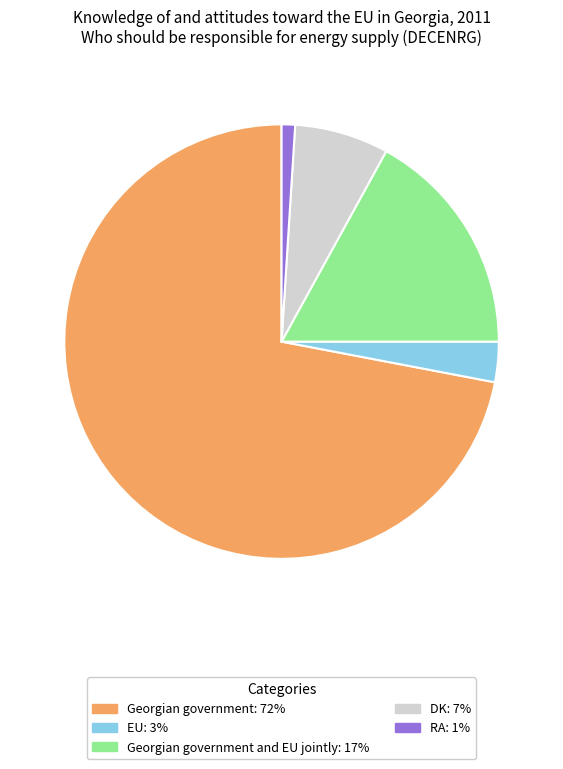

Does Georgian government: 72% represent more than half of the total?

Yes